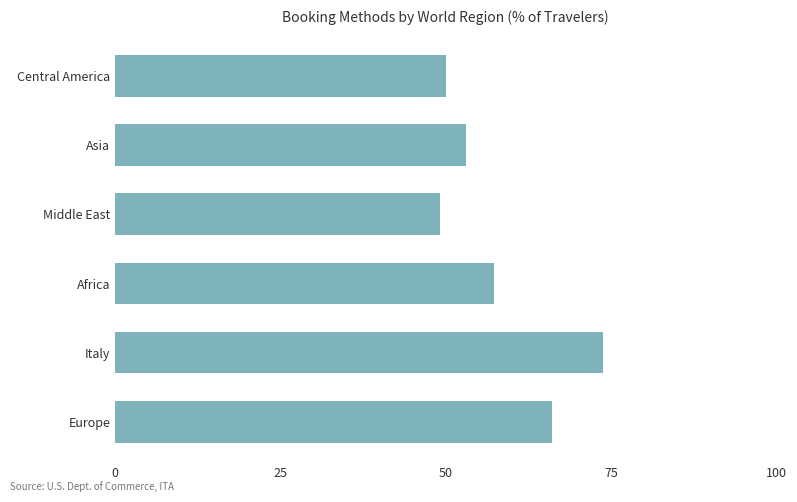

The value at Middle East is 49.1. True or false?

True